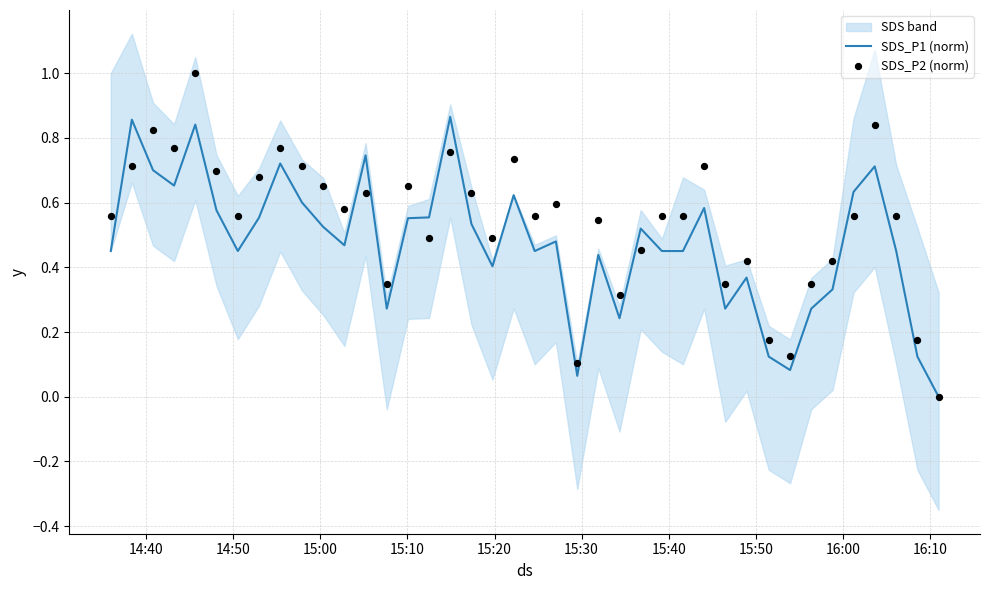

Is the value of SDS_P2 (norm) at 11 greater than the value of SDS_P1 (norm) at 15:50?

Yes